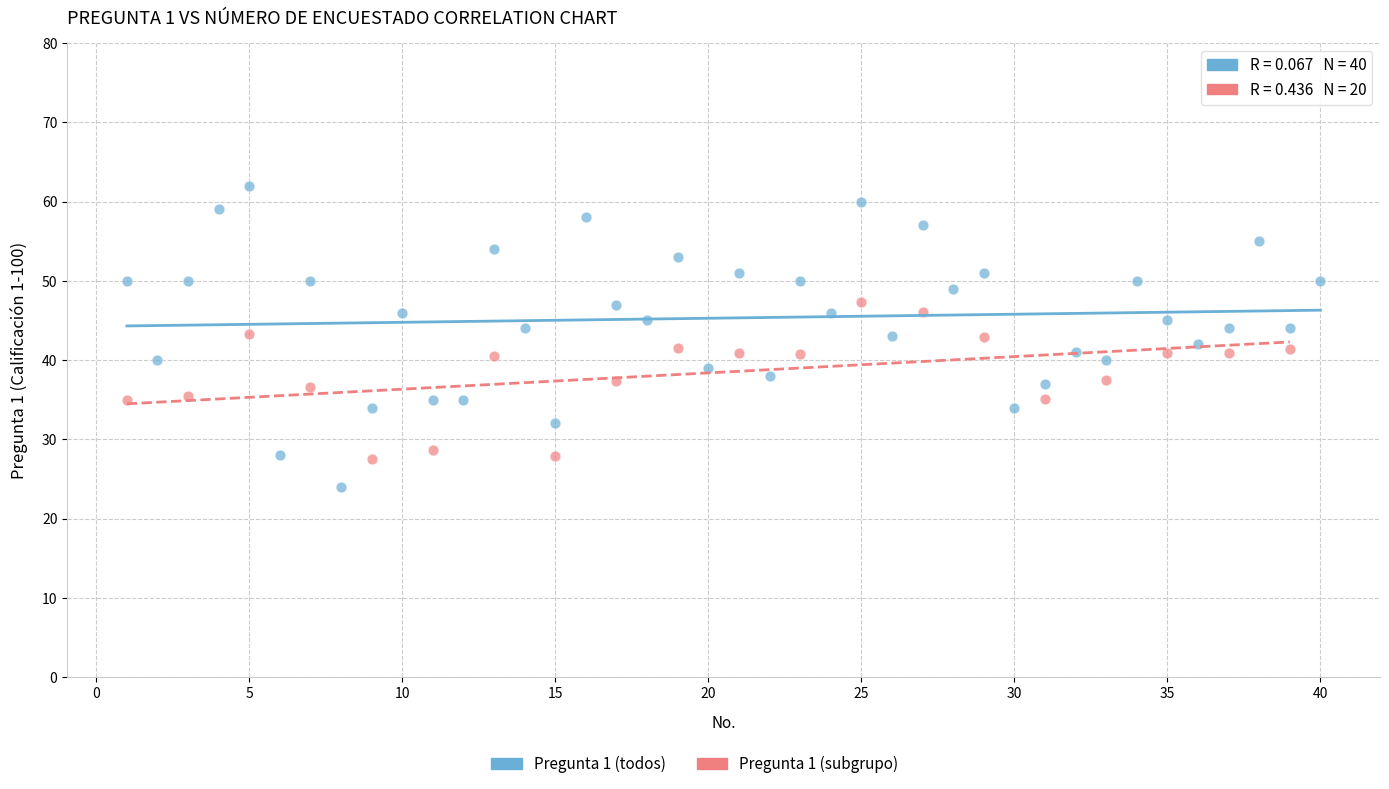

Which series reaches the maximum Y coordinate?

Pregunta 1 (todos)